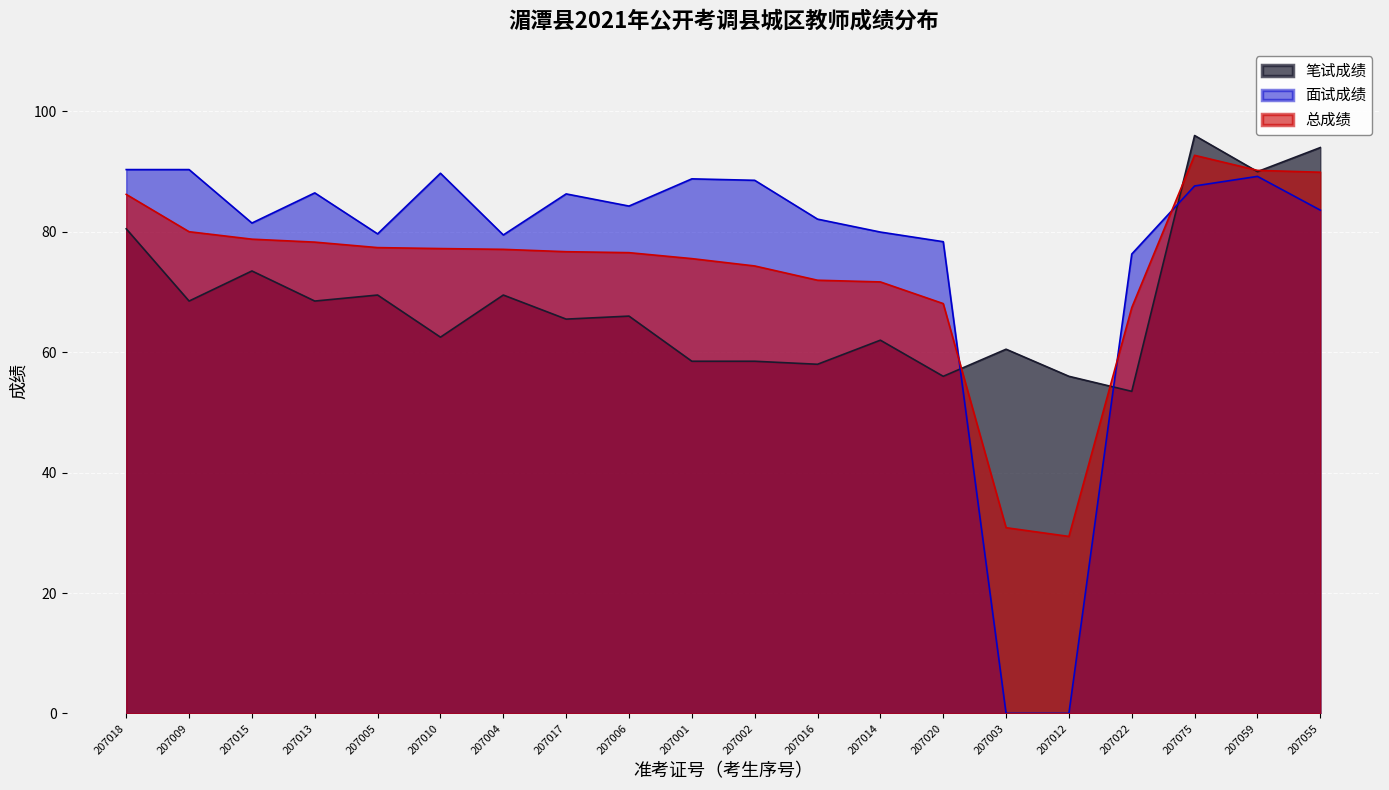

How many data points in 笔试成绩 are above 66?

9